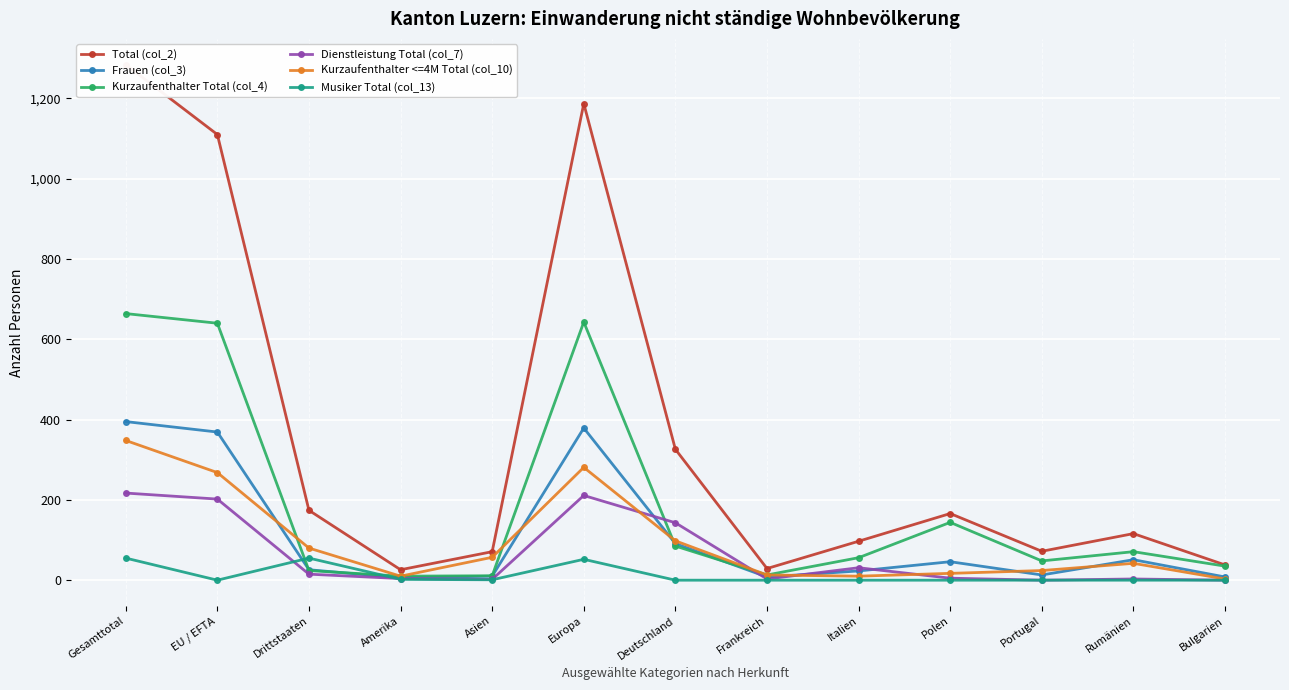

What is the highest value of the Frauen (col_3) series?

395